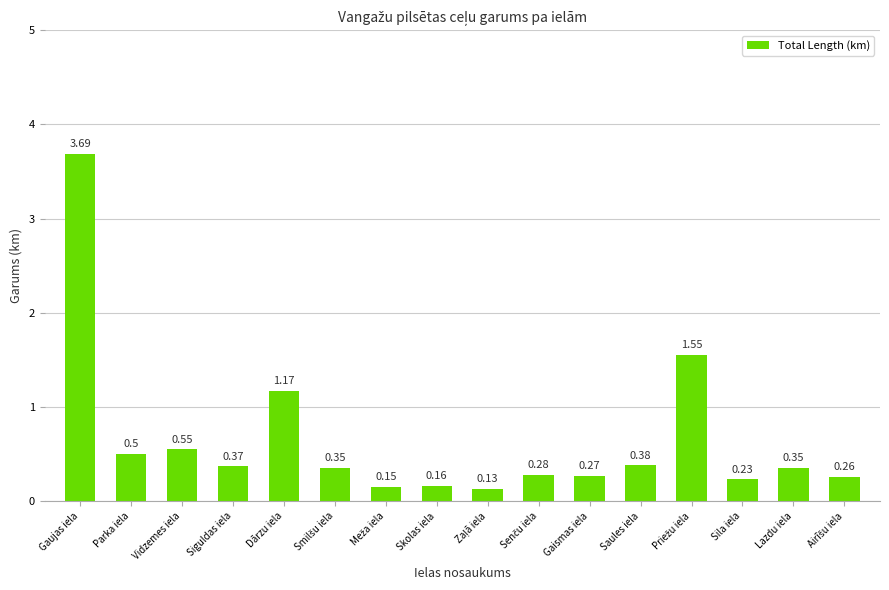

What is the label of the 3rd bar from the left?

Vidzemes iela